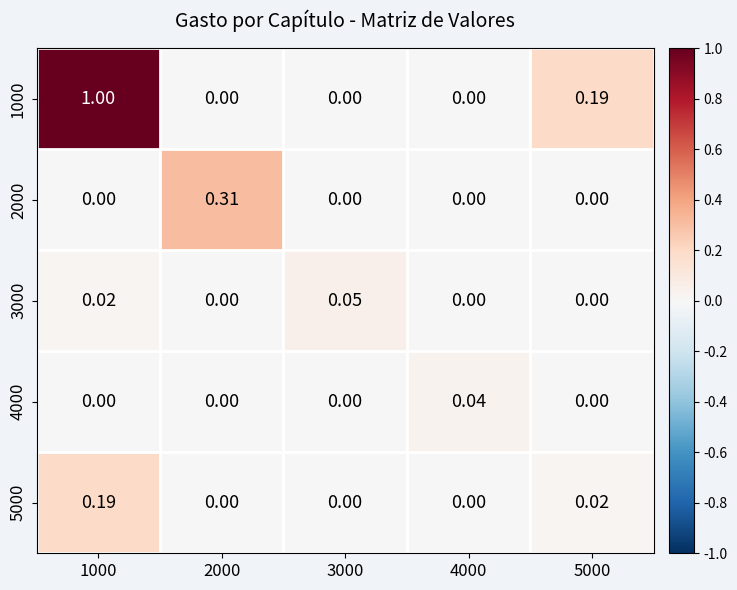

Is the value of 5000 at 1000 greater than the value of 3000 at 3000?

Yes